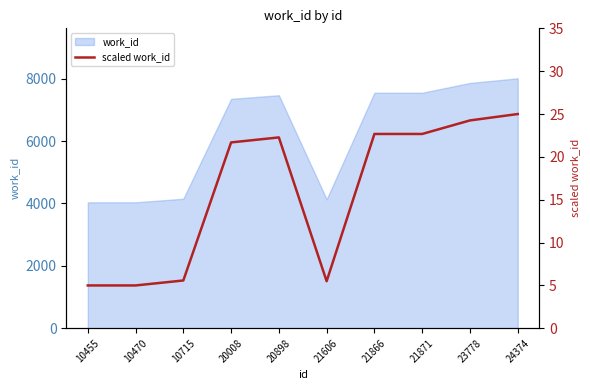

At which label does the data first exceed 22?

20898